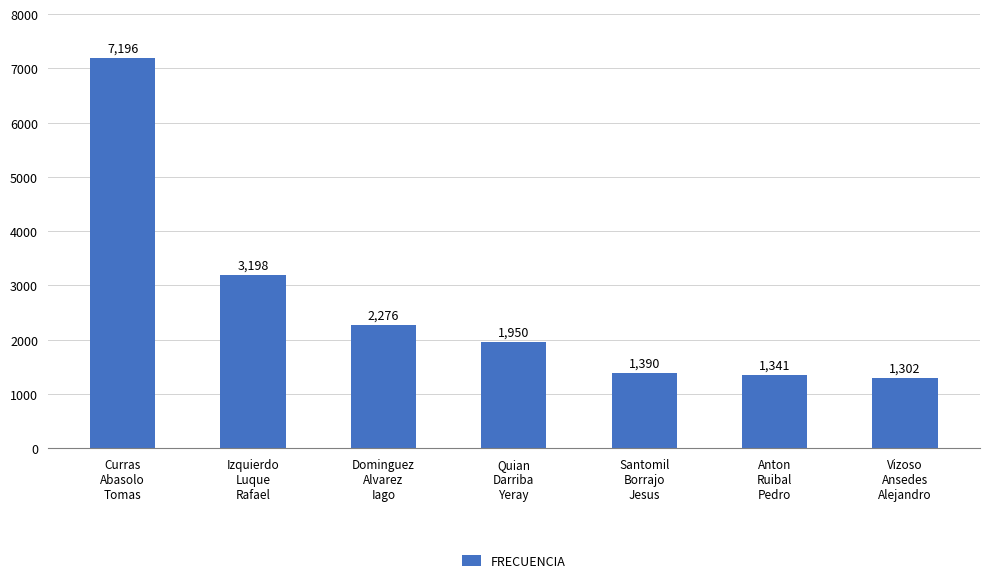

The chart shows a value of 962 at Quian
Darriba
Yeray. True or false?

False